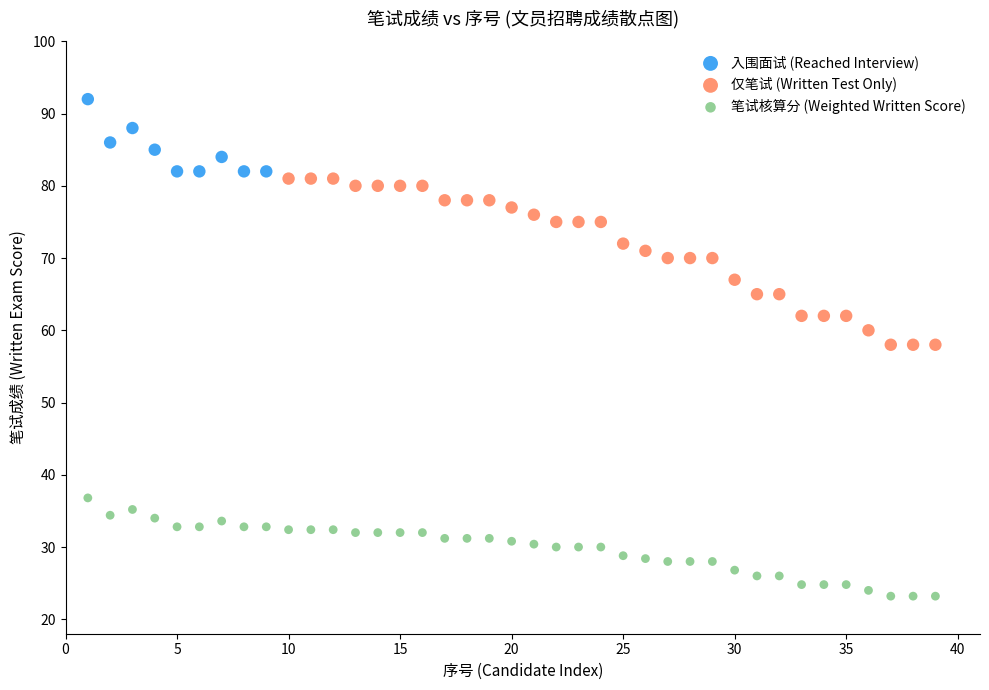

Which series contains the highest Y value?

入围面试 (Reached Interview)